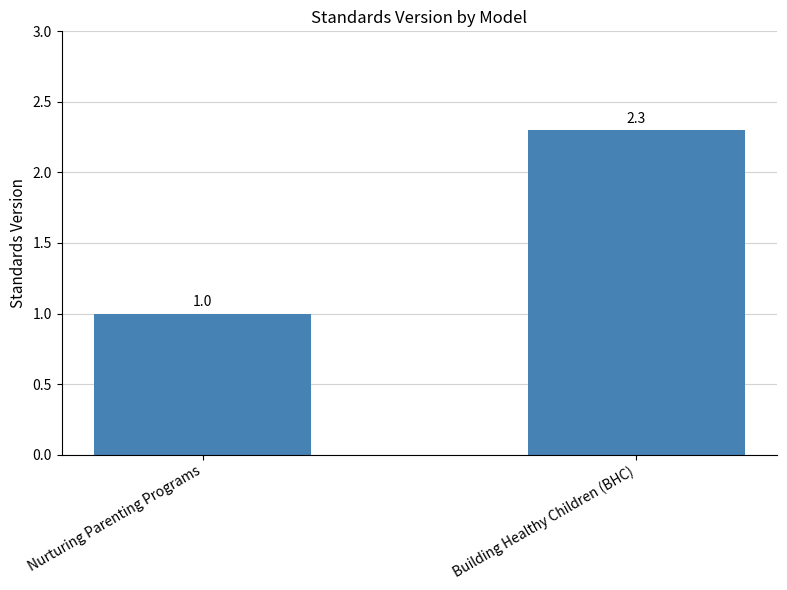

How many series are shown in this chart?

1